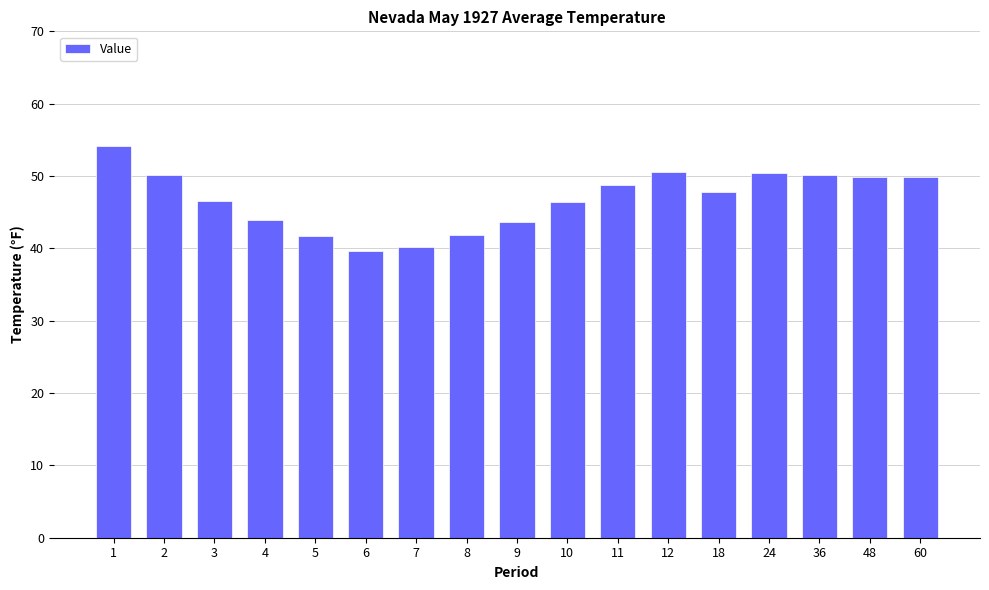

Which label corresponds to the largest value in the chart?

1